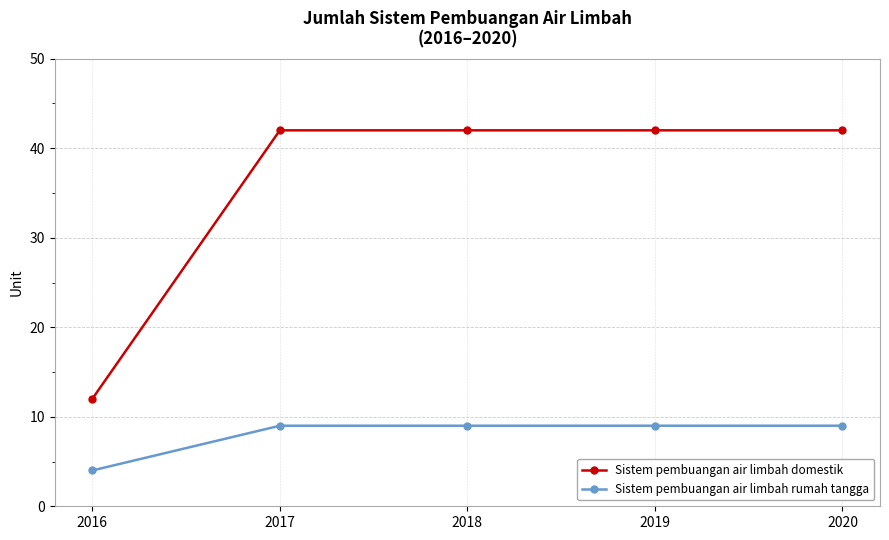

Is it true that Sistem pembuangan air limbah rumah tangga equals 9 at 2018?

True